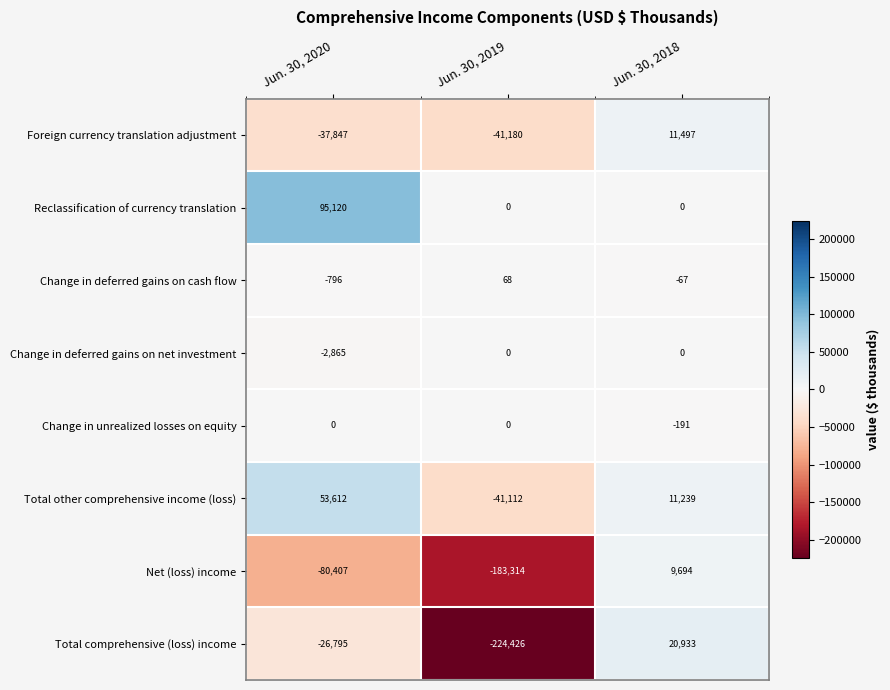

True or false: Reclassification of currency translation has a value of 48390 at Jun. 30, 2019.

False